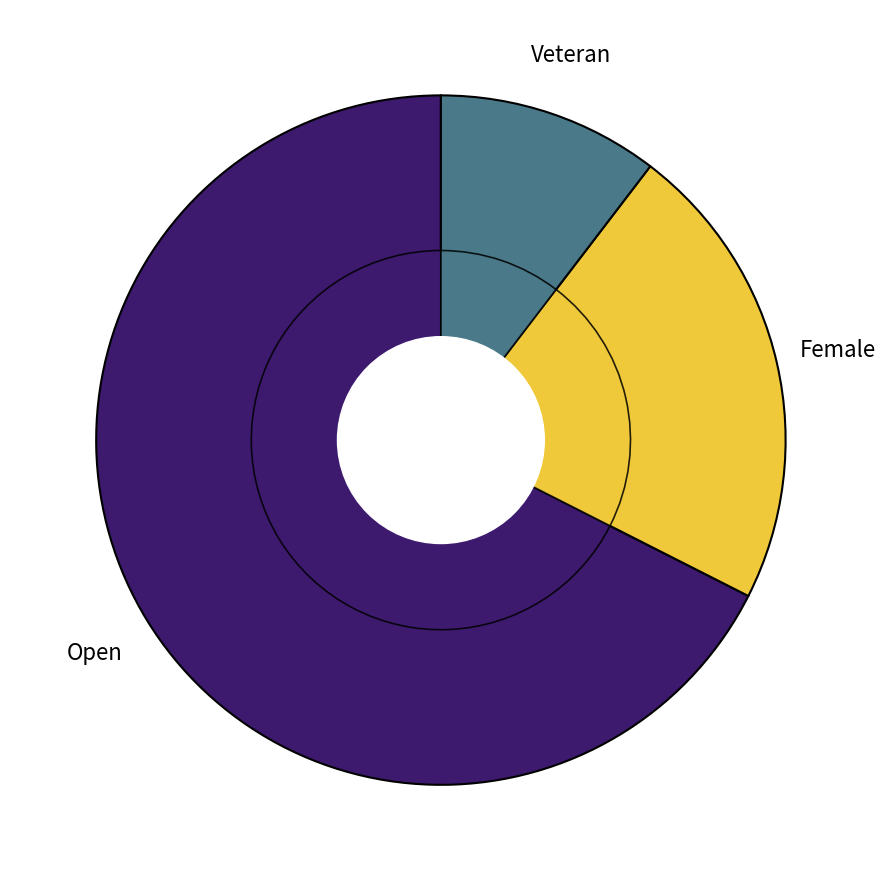

Which category has the biggest portion of the pie?

Open